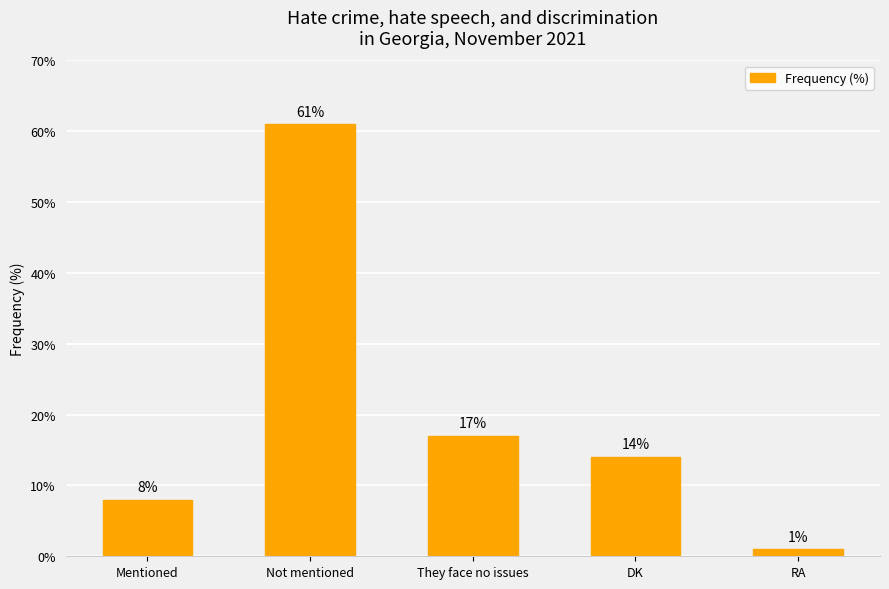

List the labels in order of value, largest first.

Not mentioned, They face no issues, DK, Mentioned, RA